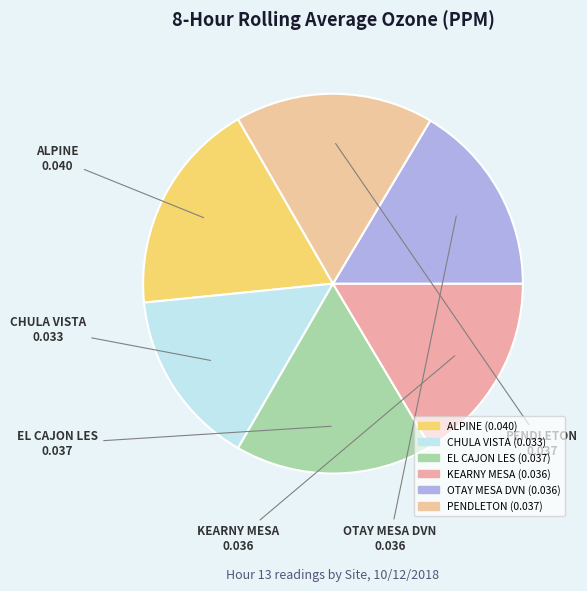

The OTAY MESA DVN slice represents 16% of the pie. True or false?

True